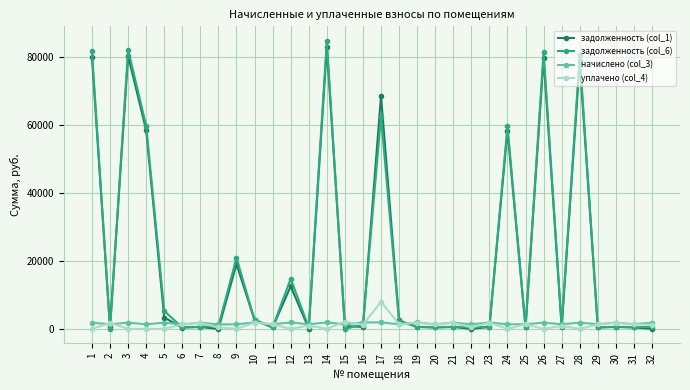

Which series has the widest spread of values?

задолженность (col_6)